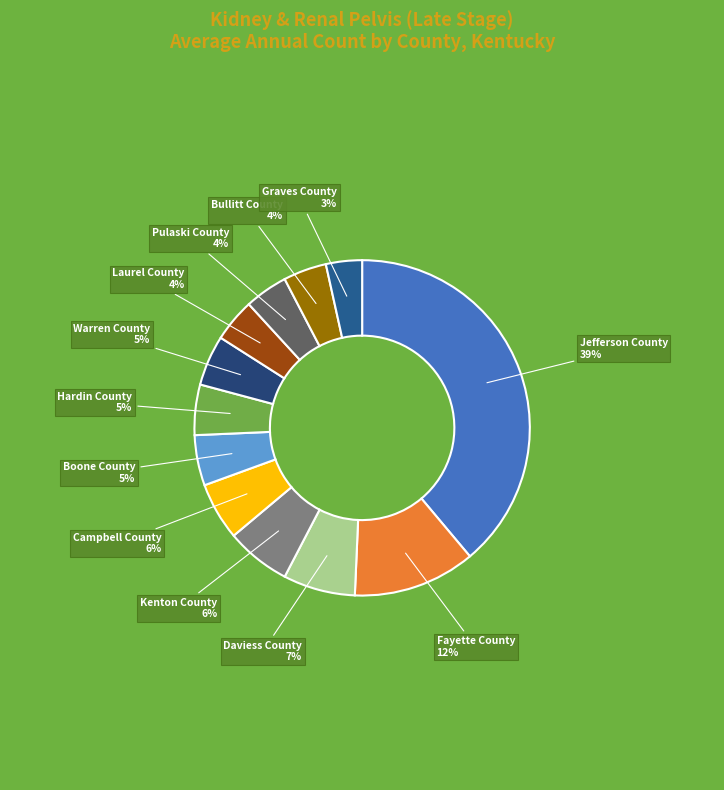

Which has a higher value, Laurel County or Jefferson County?

Jefferson County